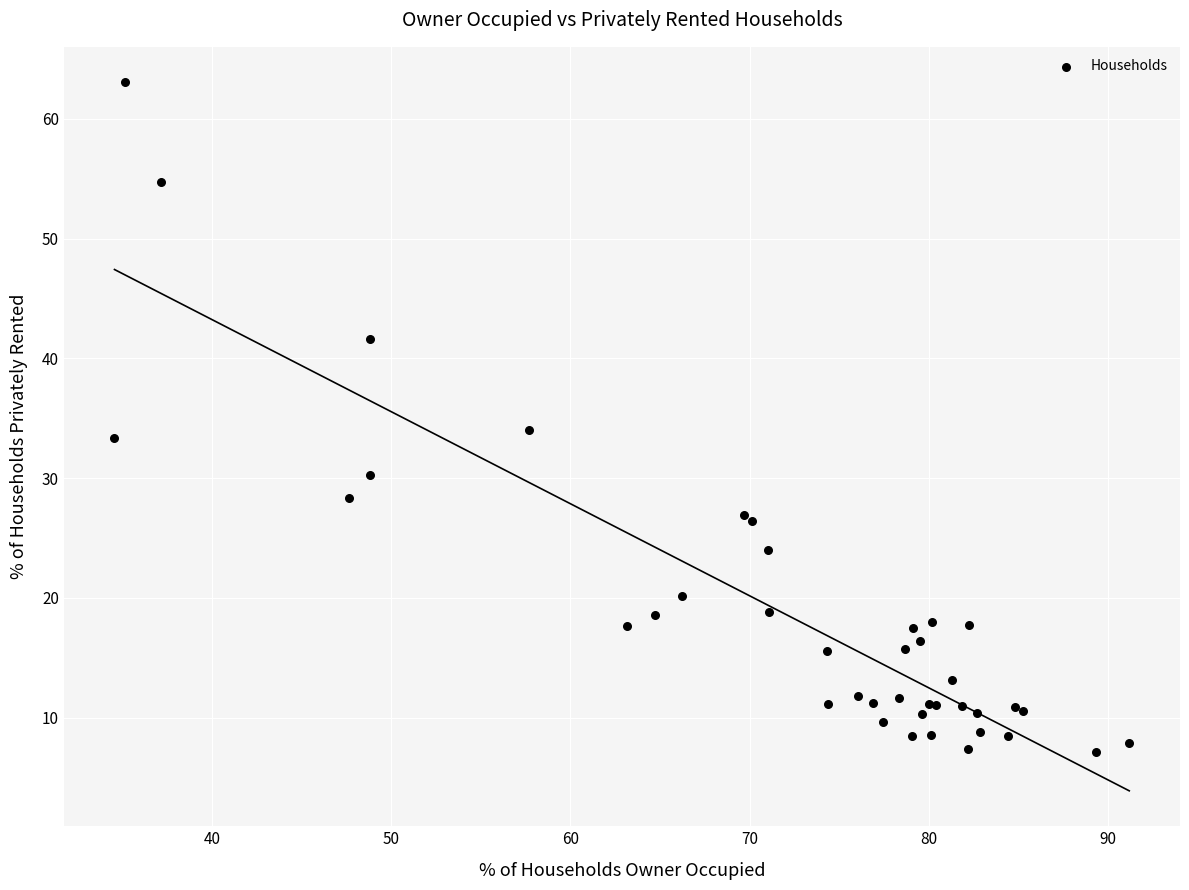

What Y value in the scatter plot is closest to 35?

34.1